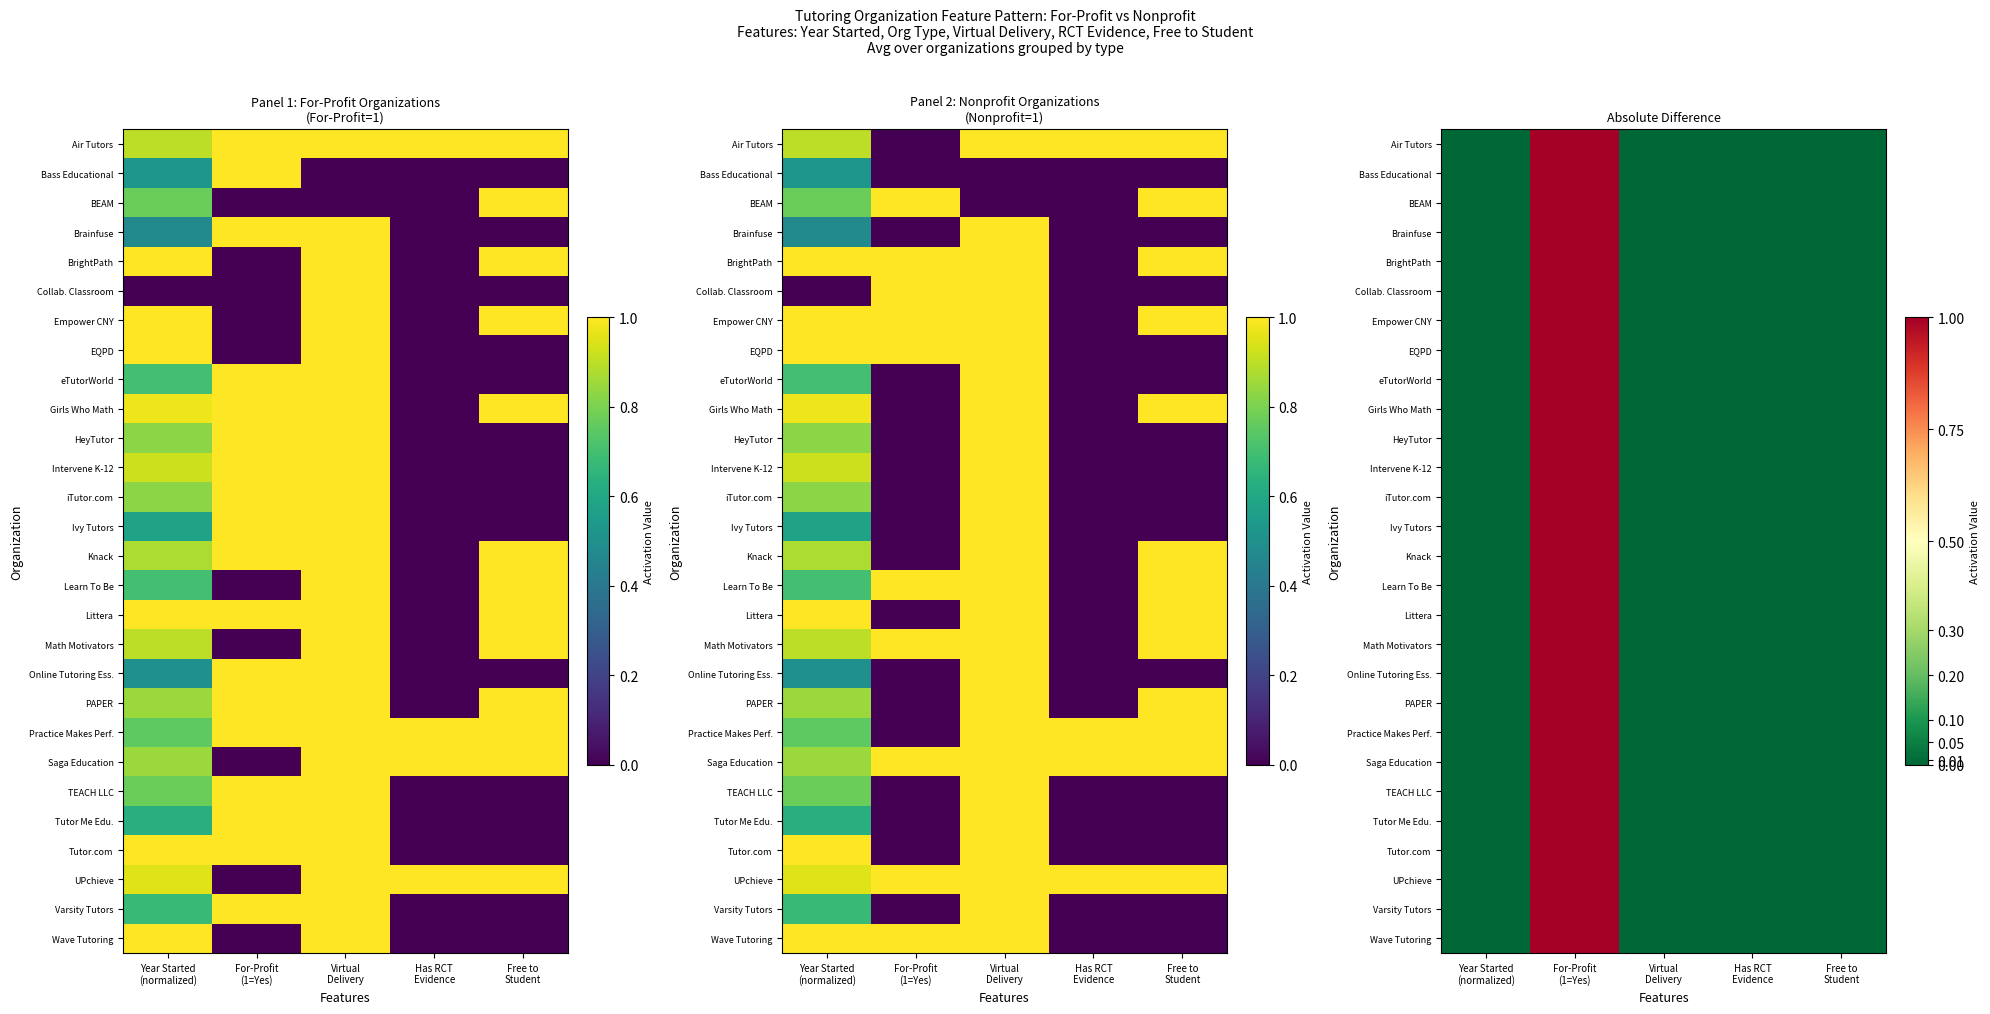

What is the highest value of the EQPD series?

1